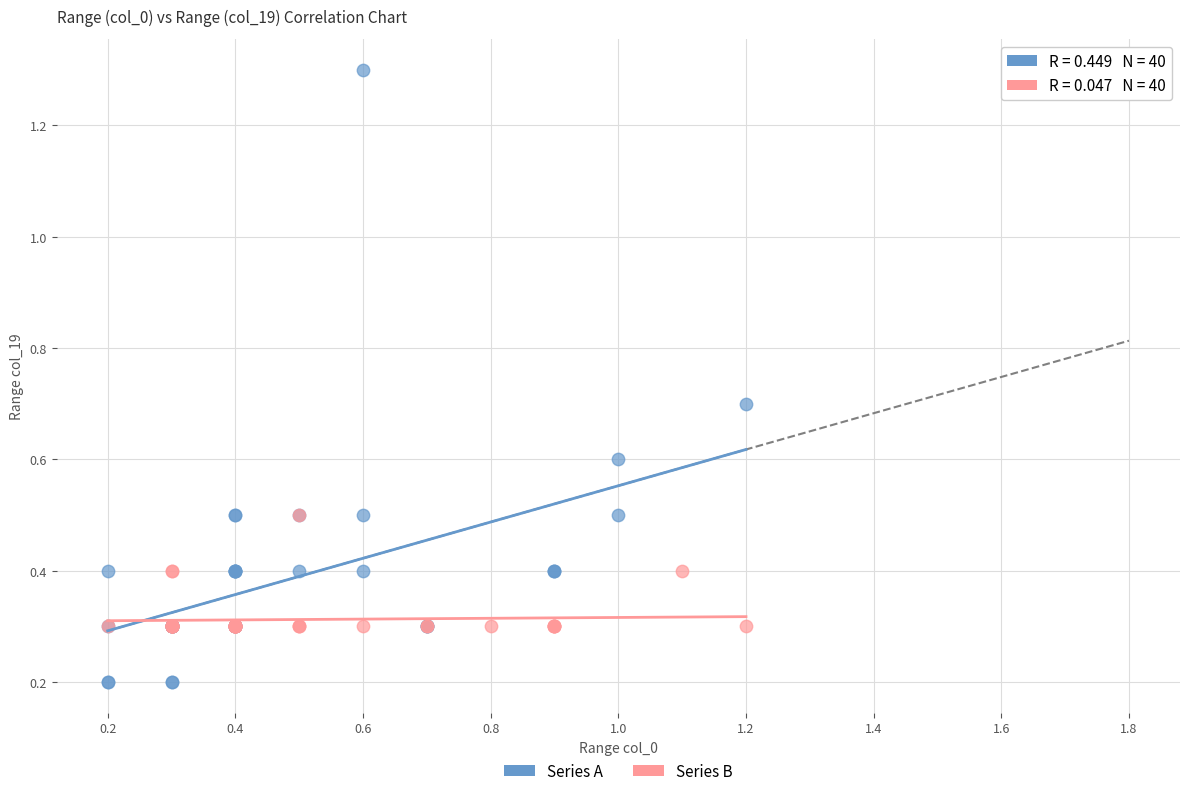

Which series has the largest Y range (max minus min)?

Series A